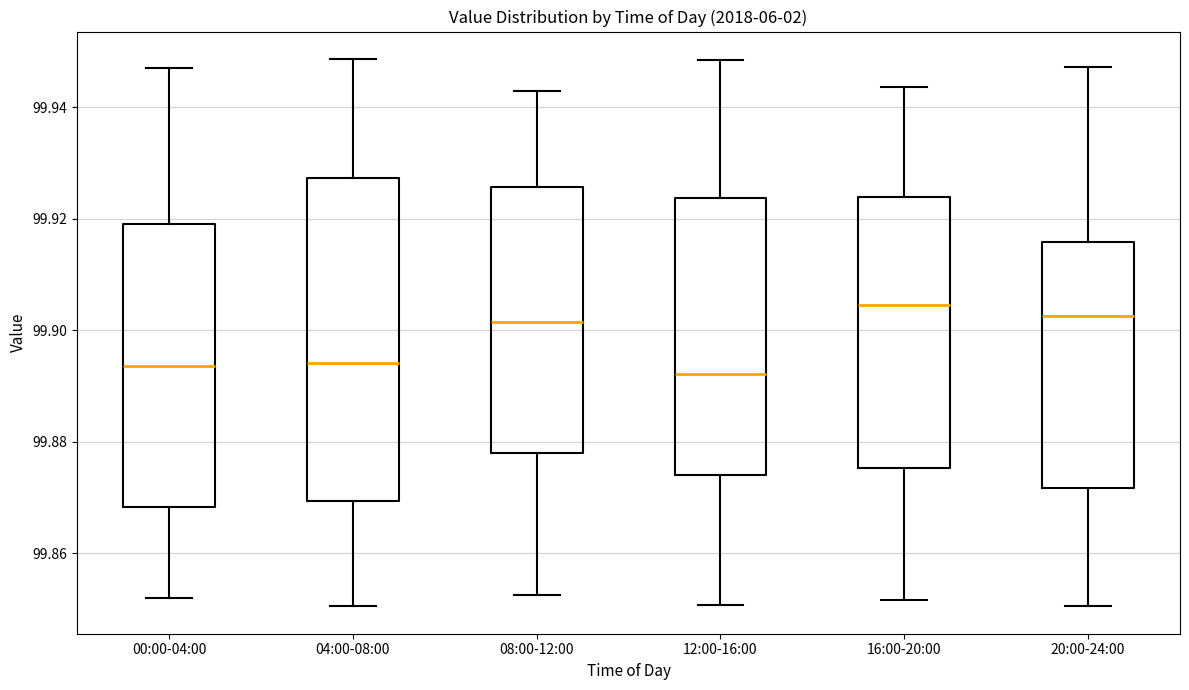

Comparing the boxes themselves (not the whiskers), which one is the tallest?

04:00-08:00